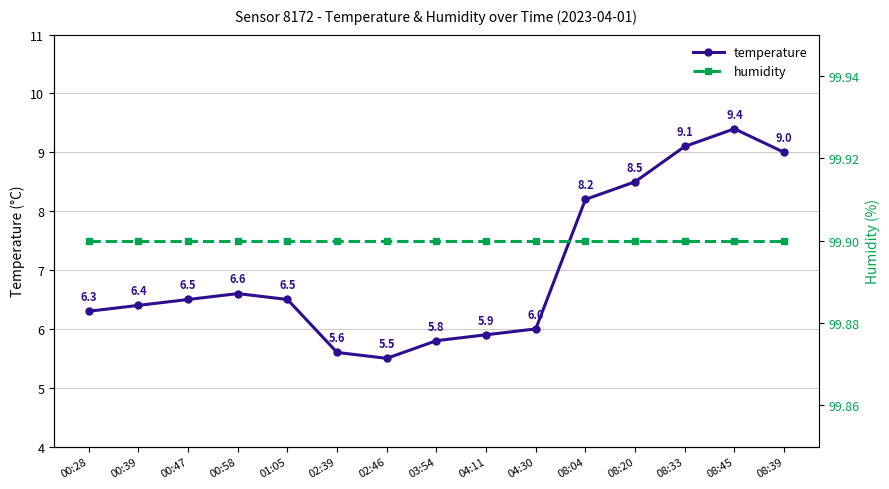

What is the label of the 12th point from the left?

08:20